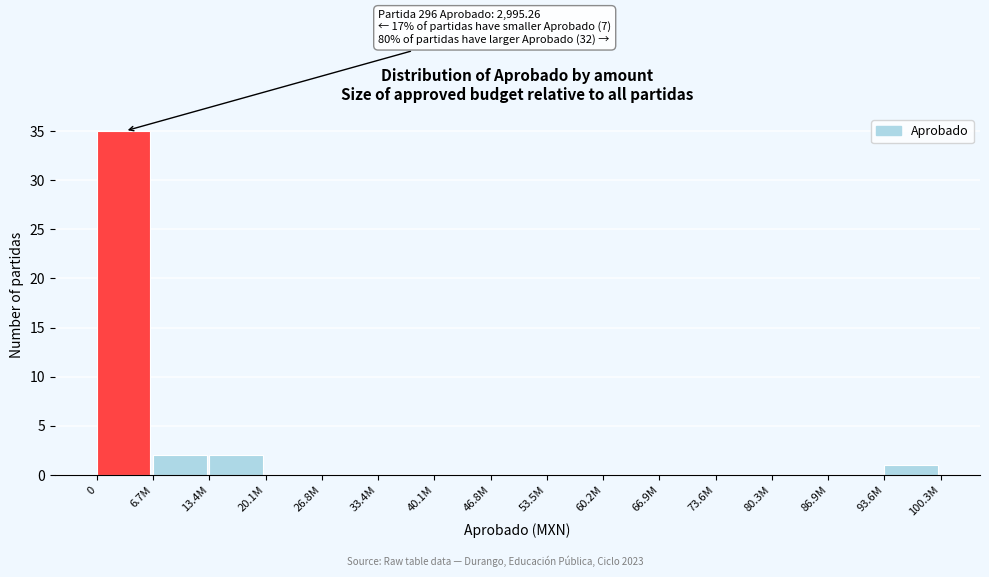

Reading left to right, list all the values displayed in this chart.

0=35	6.7M=2	13.4M=2	20.1M=0	26.8M=0	33.4M=0	40.1M=0	46.8M=0	53.5M=0	60.2M=0	66.9M=0	73.6M=0	80.3M=0	86.9M=0	93.6M=1